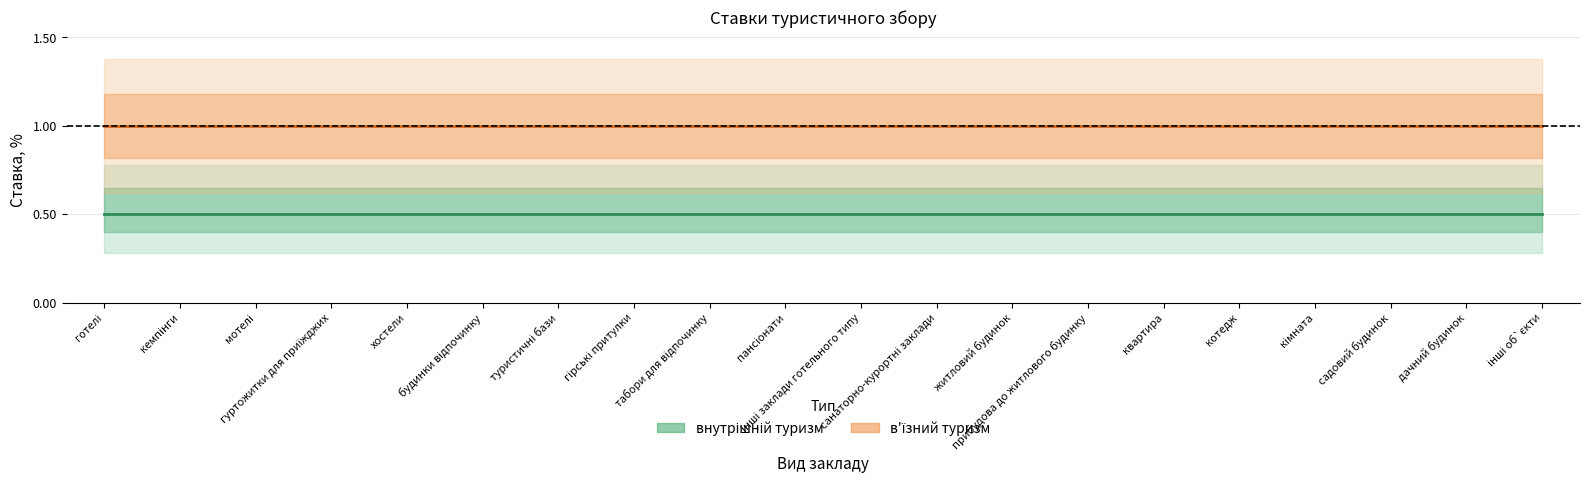

True or false: в'їзний туризм has a value of 1.7 at кімната.

False